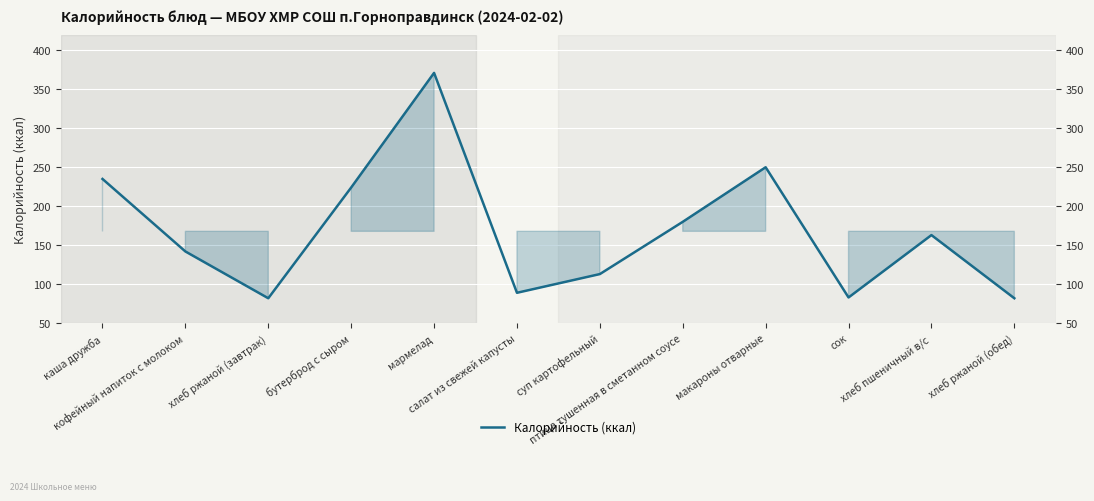

What is the change in value from салат из свежей капусты to хлеб ржаной (обед)?

-7